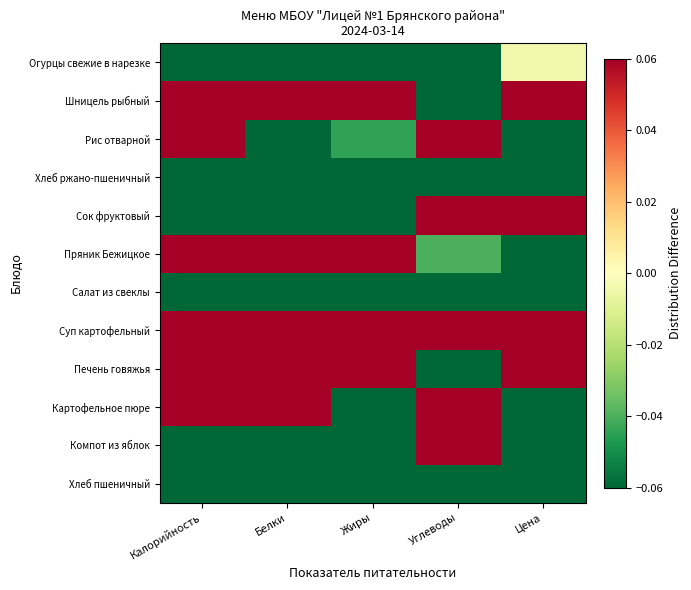

Which series has the largest total across all categories?

Печень говяжья